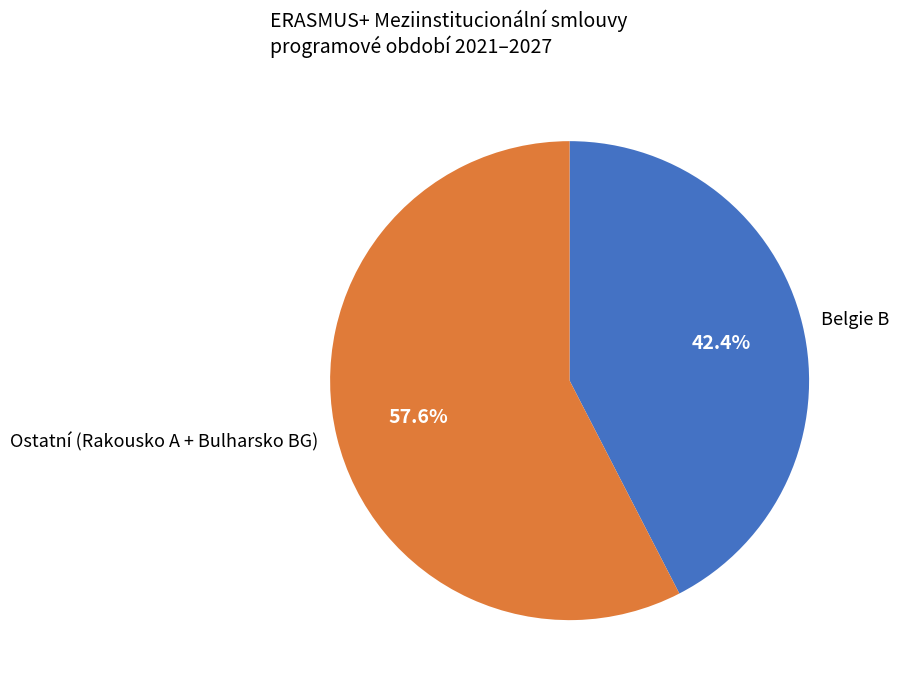

How many segments does this pie chart have?

2